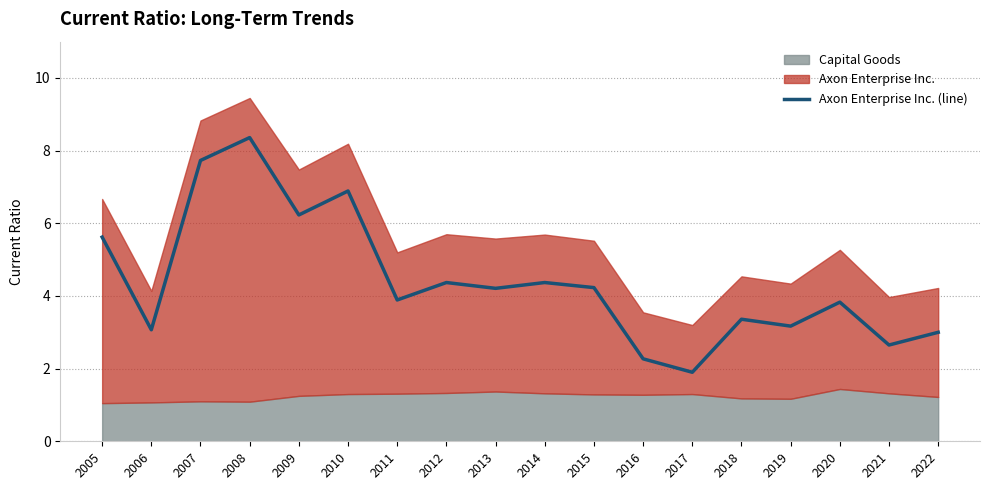

Reading left to right, transcribe all the data shown in this chart.

2005=5.6	2006=3.1	2007=7.7	2008=8.4	2009=6.2	2010=6.9	2011=3.9	2012=4.4	2013=4.2	2014=4.4	2015=4.2	2016=2.3	2017=1.9	2018=3.4	2019=3.2	2020=3.8	2021=2.6	2022=3.0